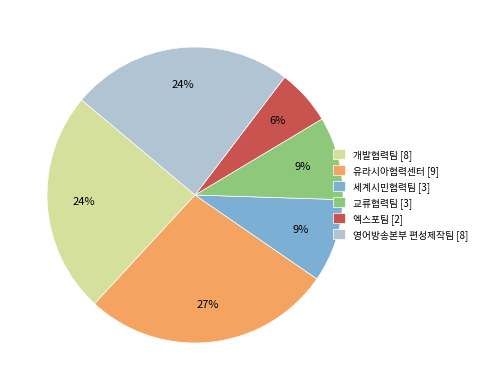

True or false: 세계시민협력팀 accounts for 14% of the total.

False